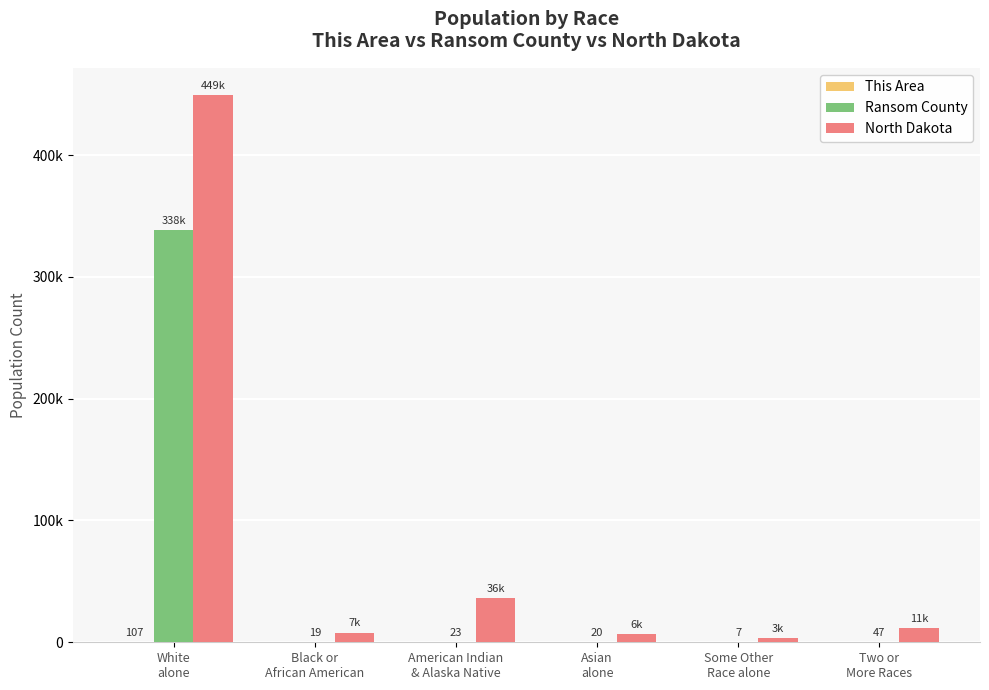

Reading left to right, list all the values displayed in this chart.

This Area: 107	0	0	0	0	0
Ransom County: 338605	19	23	20	7	47
North Dakota: 449223	7960	36591	6909	3509	11853